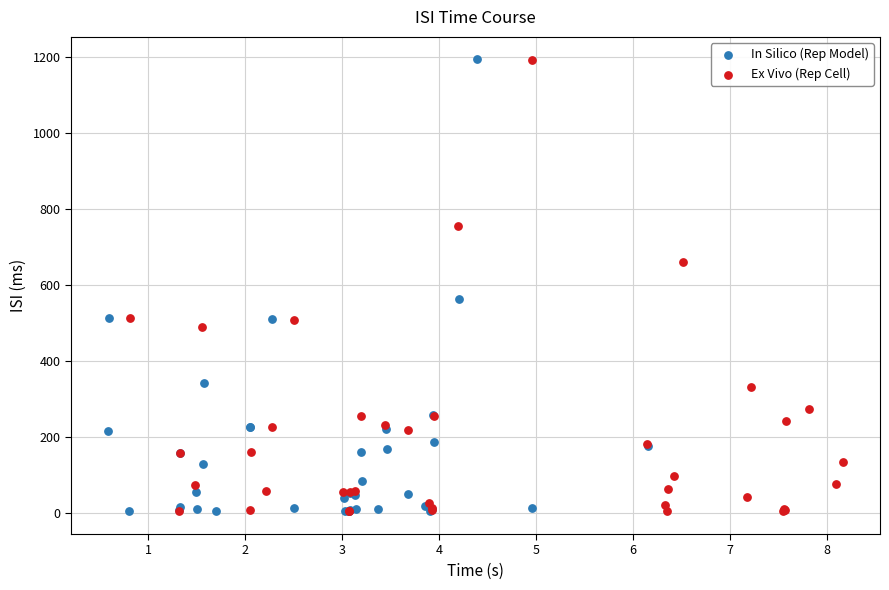

What are all the series names shown in the legend?

In Silico (Rep Model), Ex Vivo (Rep Cell)